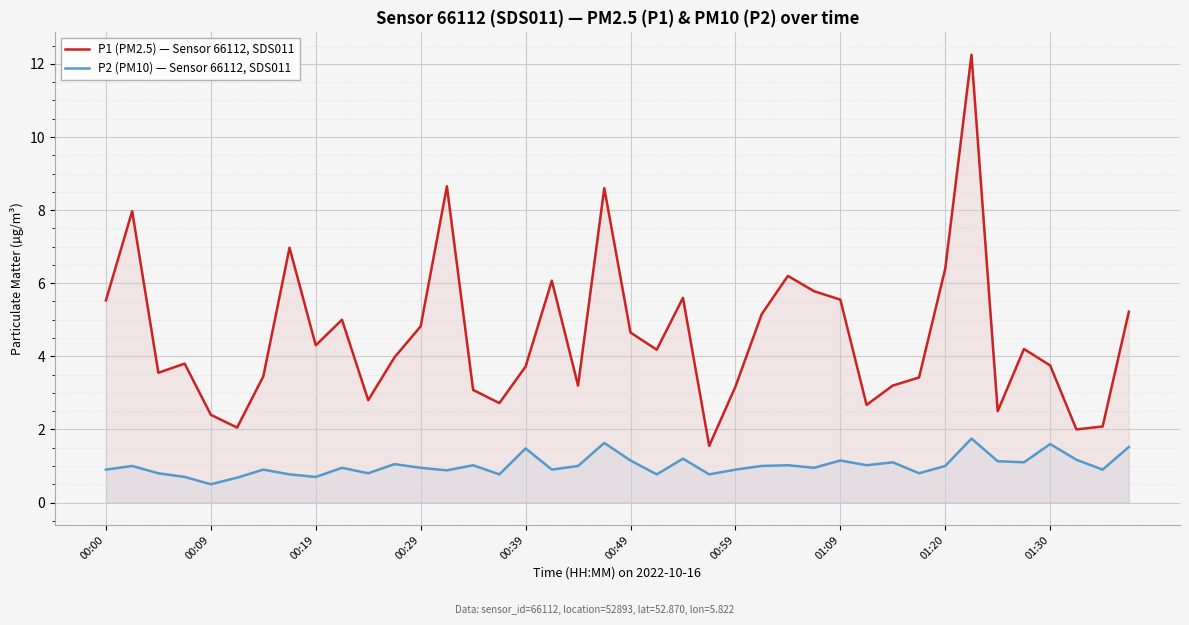

What is the approximate value of P1 (PM2.5) — Sensor 66112, SDS011 at 21?

4.2